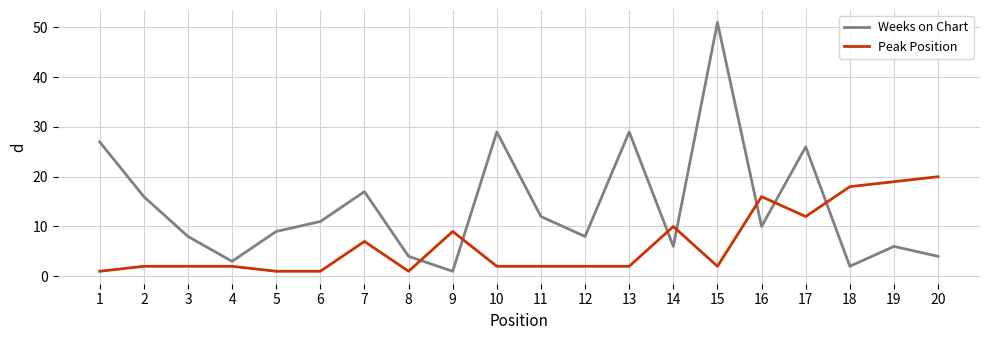

Is it true that Peak Position equals 32 at 18?

False